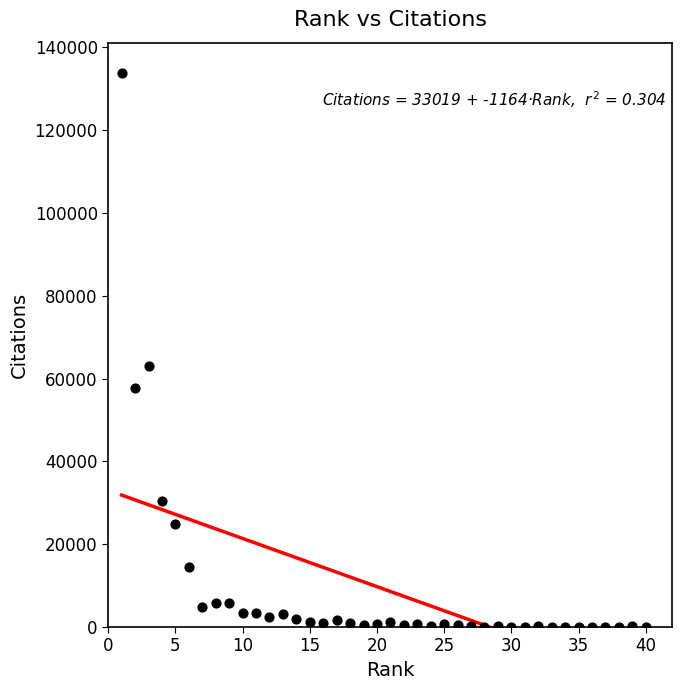

What Y value in the scatter plot is closest to 66881?

62983